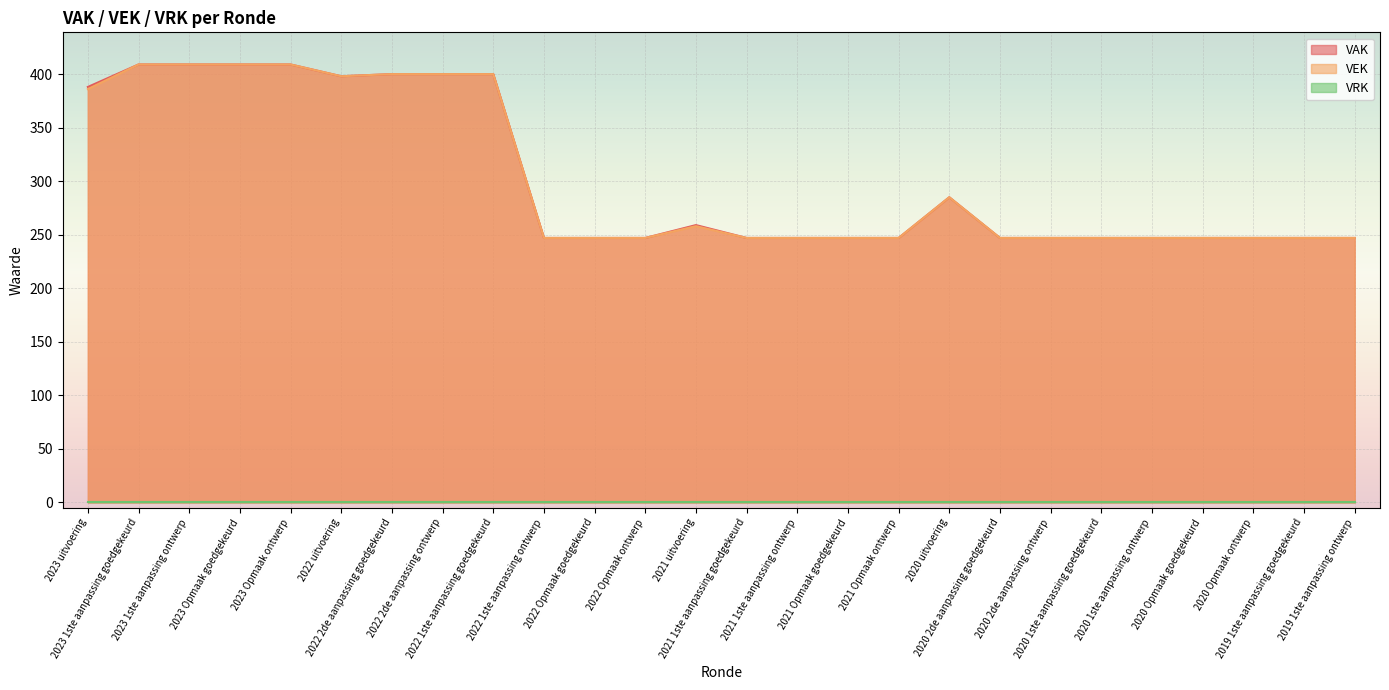

What is the value of the VAK point at the 17th from the left?

247